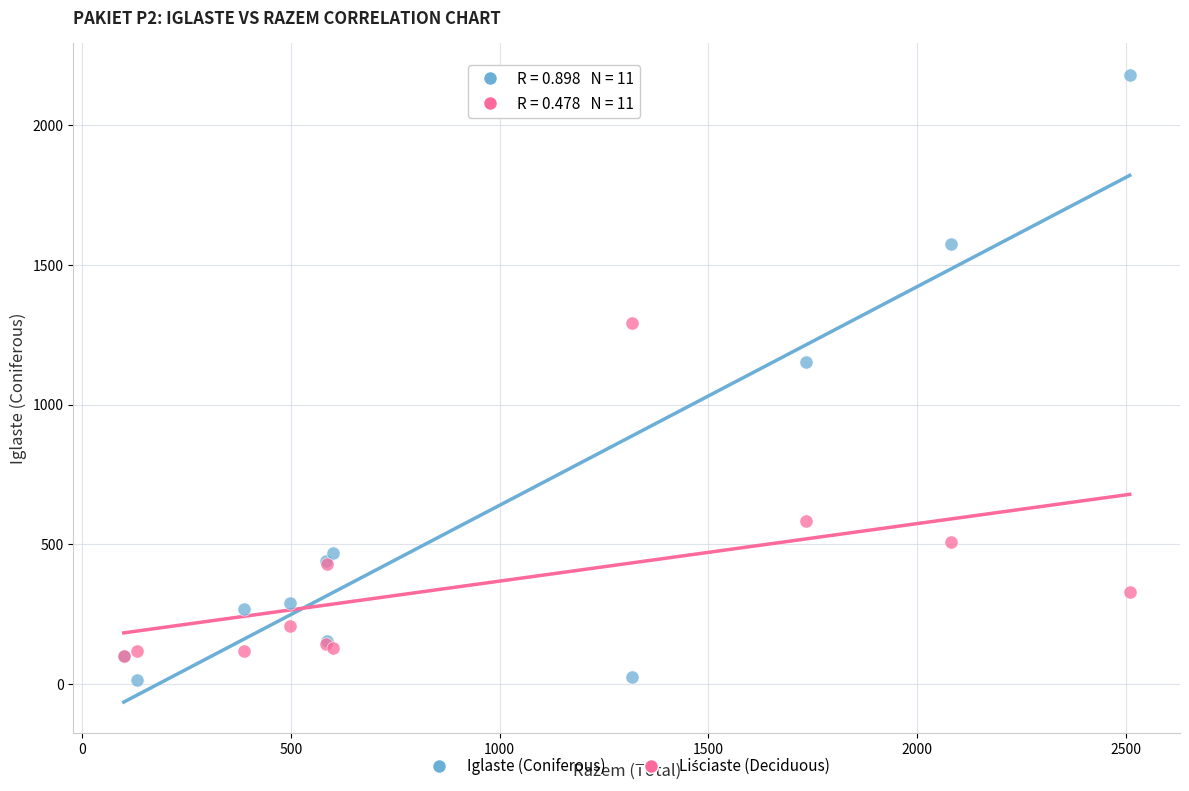

In the Iglaste (Coniferous) series, what Y value is closest to 1097?

1152